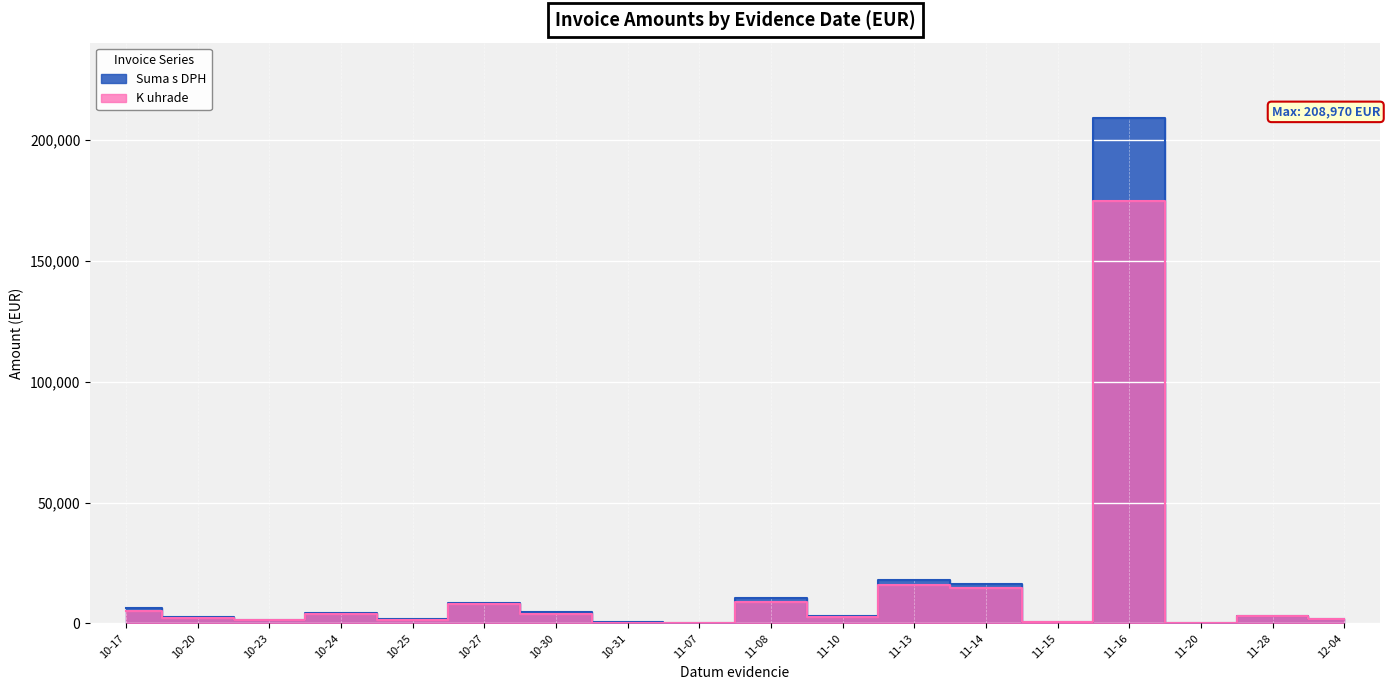

What is the sum of all K uhrade values?

249143.0